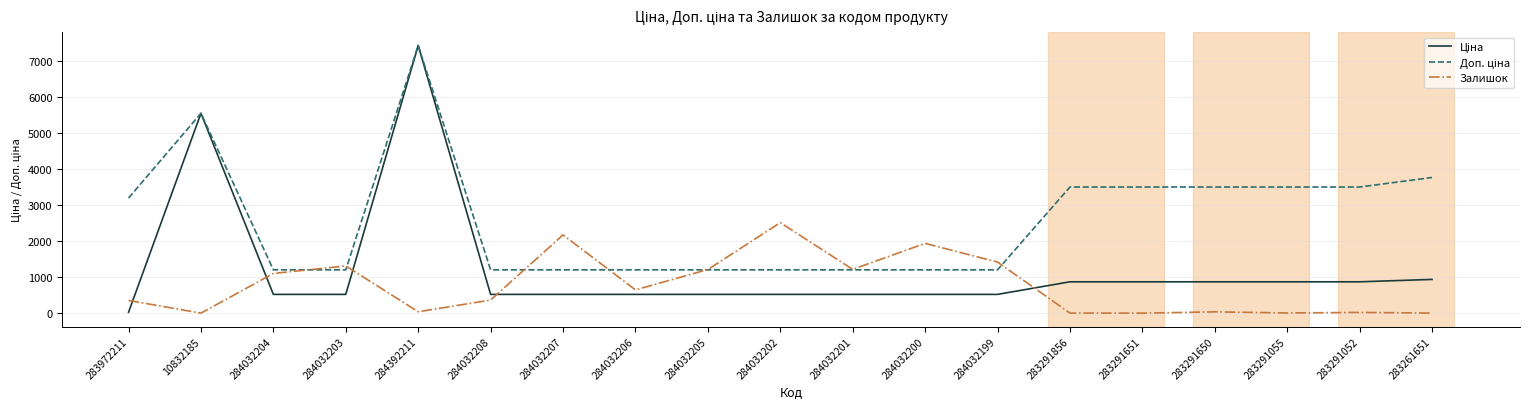

What is the difference between the Залишок values at 283291055 and 283291052?

15.0